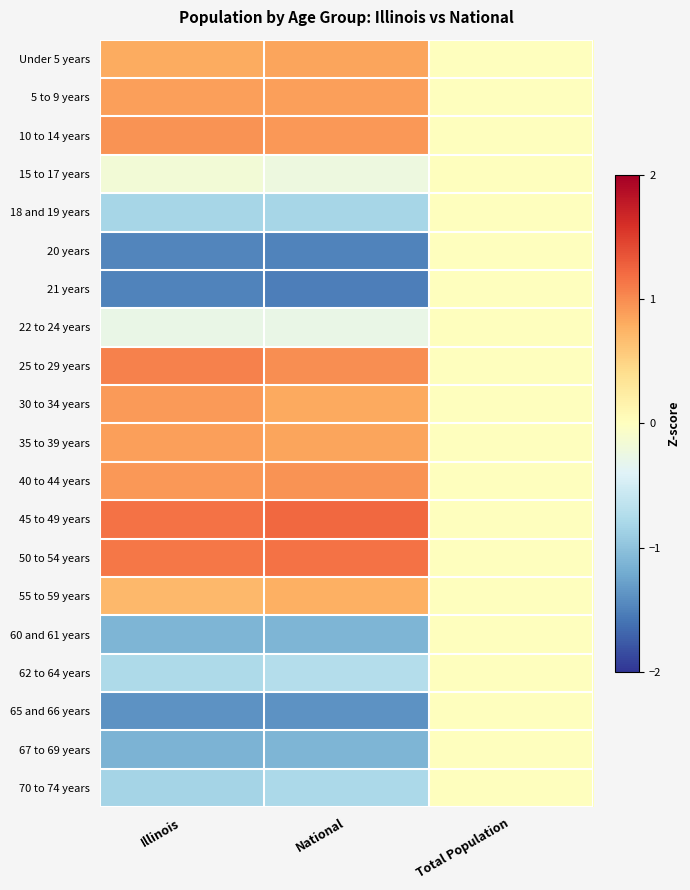

Reading left to right, what are all the values shown in this chart?

Under 5 years: Illinois=0.8	National=0.9	Total Population=0.0
5 to 9 years: Illinois=0.9	National=0.9	Total Population=0.0
10 to 14 years: Illinois=1.0	National=0.9	Total Population=0.0
15 to 17 years: Illinois=-0.2	National=-0.2	Total Population=0.0
18 and 19 years: Illinois=-0.8	National=-0.8	Total Population=0.0
20 years: Illinois=-1.5	National=-1.5	Total Population=0.0
21 years: Illinois=-1.5	National=-1.5	Total Population=0.0
22 to 24 years: Illinois=-0.3	National=-0.3	Total Population=0.0
25 to 29 years: Illinois=1.1	National=1.0	Total Population=0.0
30 to 34 years: Illinois=0.9	National=0.8	Total Population=0.0
35 to 39 years: Illinois=0.9	National=0.9	Total Population=0.0
40 to 44 years: Illinois=0.9	National=1.0	Total Population=0.0
45 to 49 years: Illinois=1.2	National=1.2	Total Population=0.0
50 to 54 years: Illinois=1.1	National=1.2	Total Population=0.0
55 to 59 years: Illinois=0.7	National=0.8	Total Population=0.0
60 and 61 years: Illinois=-1.1	National=-1.1	Total Population=0.0
62 to 64 years: Illinois=-0.8	National=-0.7	Total Population=0.0
65 and 66 years: Illinois=-1.4	National=-1.4	Total Population=0.0
67 to 69 years: Illinois=-1.1	National=-1.1	Total Population=0.0
70 to 74 years: Illinois=-0.8	National=-0.8	Total Population=0.0